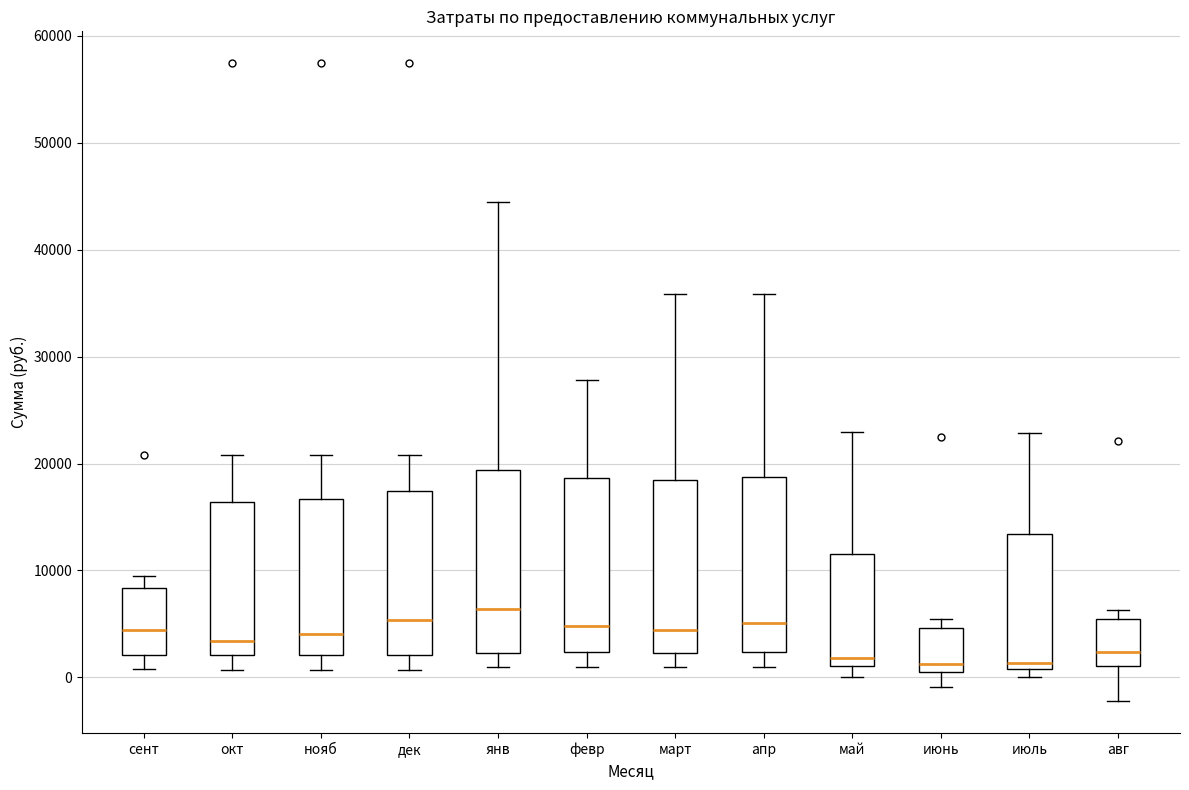

Reading left to right, read every box against the y-axis: the position of its median line, the range the box covers, and the ends of its whiskers. The values are not printed on the chart, so give them approximately, as read against the axis.

сент: median 4000, box 2000 to 8000, whiskers 1000 to 9000
окт: median 3000, box 2000 to 16000, whiskers 1000 to 21000
нояб: median 4000, box 2000 to 17000, whiskers 1000 to 21000
дек: median 5000, box 2000 to 17000, whiskers 1000 to 21000
янв: median 6000, box 2000 to 19000, whiskers 1000 to 44000
февр: median 5000, box 2000 to 19000, whiskers 1000 to 28000
март: median 4000, box 2000 to 18000, whiskers 1000 to 36000
апр: median 5000, box 2000 to 19000, whiskers 1000 to 36000
май: median 2000, box 1000 to 12000, whiskers 0 to 23000
июнь: median 1000 (just above the box's lower edge), box 1000 to 5000, whiskers -1000 to 5000 (just above the box's upper edge)
июль: median 1000 (just above the box's lower edge), box 1000 to 13000, whiskers 0 to 23000
авг: median 2000, box 1000 to 5000, whiskers -2000 to 6000